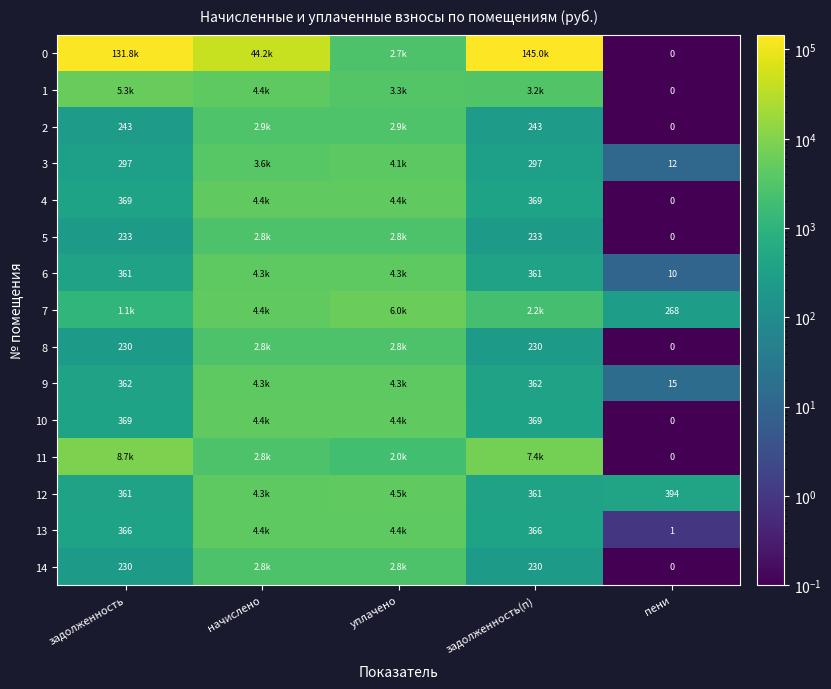

Where is 13 nearest to the value 2199?

задолженность